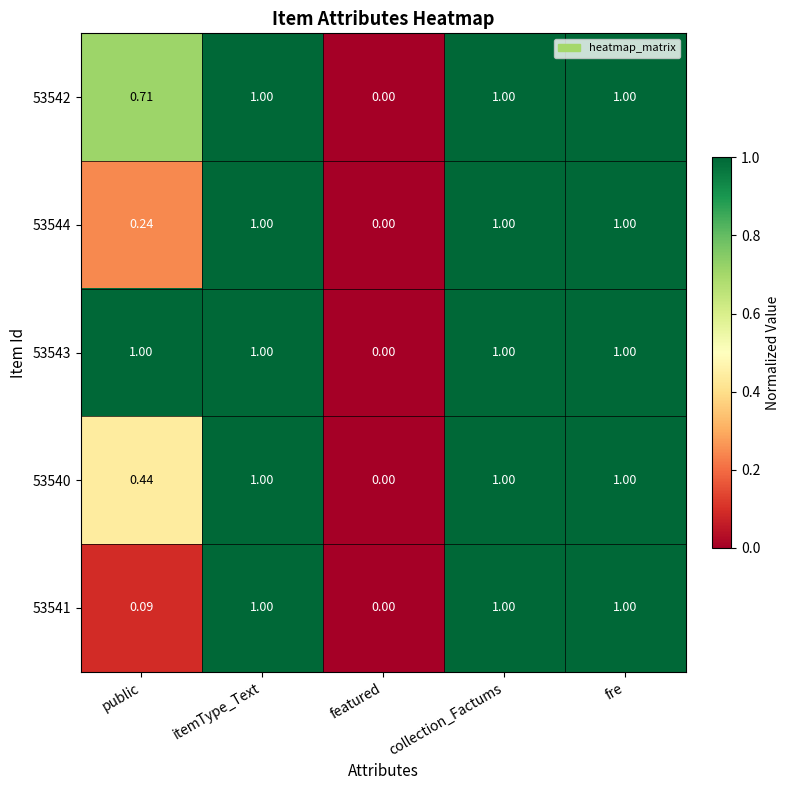

Is the value of 53541 at public greater than the value of 53542 at collection_Factums?

No